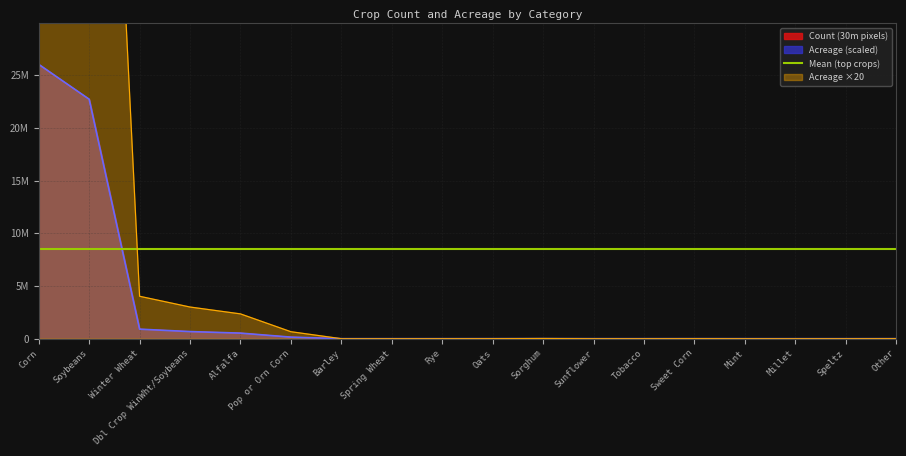

Reading left to right, what are all the values shown in this chart?

Count: 25993708	22689127	904324	675097	528865	148919	39	44	518	1168	4272	495	336	1405	304	66	221	28
Acreage: 115616894	100918514	4022324	3002750	2352328	662374	174	196	2304	5196	19002	2202	1494	6250	1352	294	982	5196